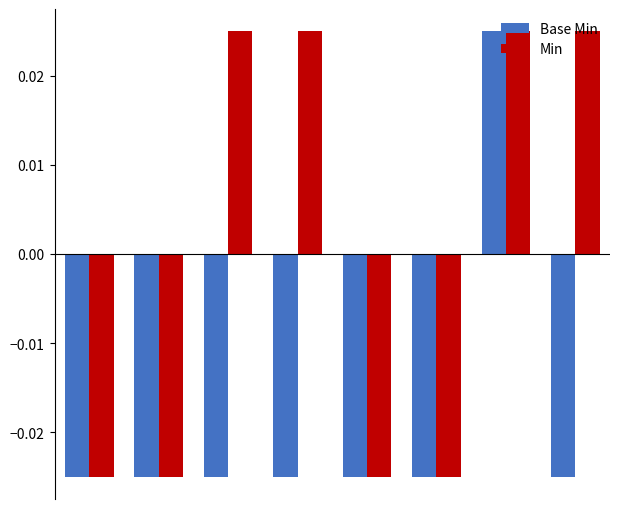

List the series in order of their overall mean, highest first.

Min, Base Min